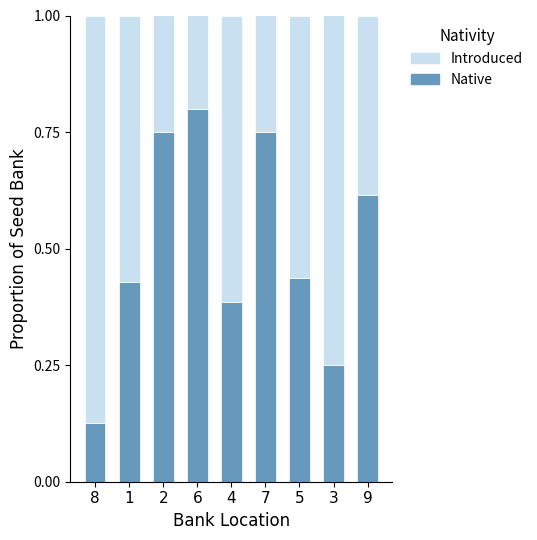

What is the sum of the Native values at 7 and 5?

1.2